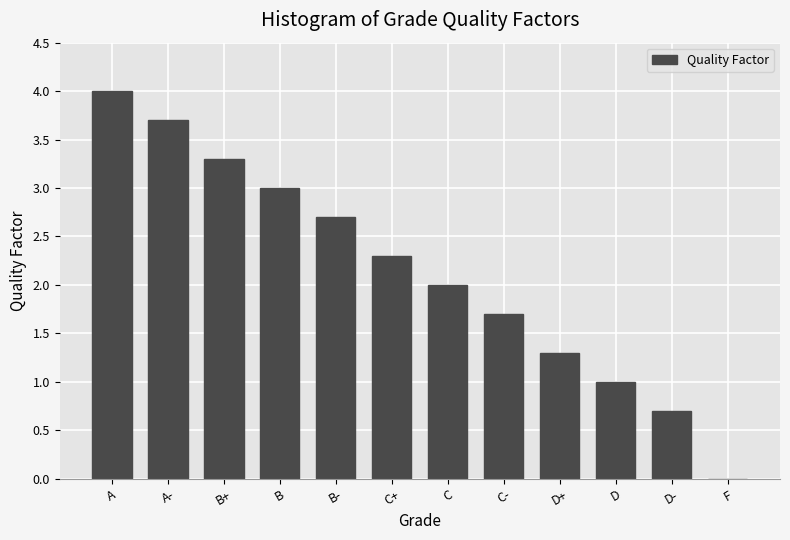

Reading left to right, extract all data points from this chart.

4.0	3.7	3.3	3.0	2.7	2.3	2.0	1.7	1.3	1.0	0.7	0.0